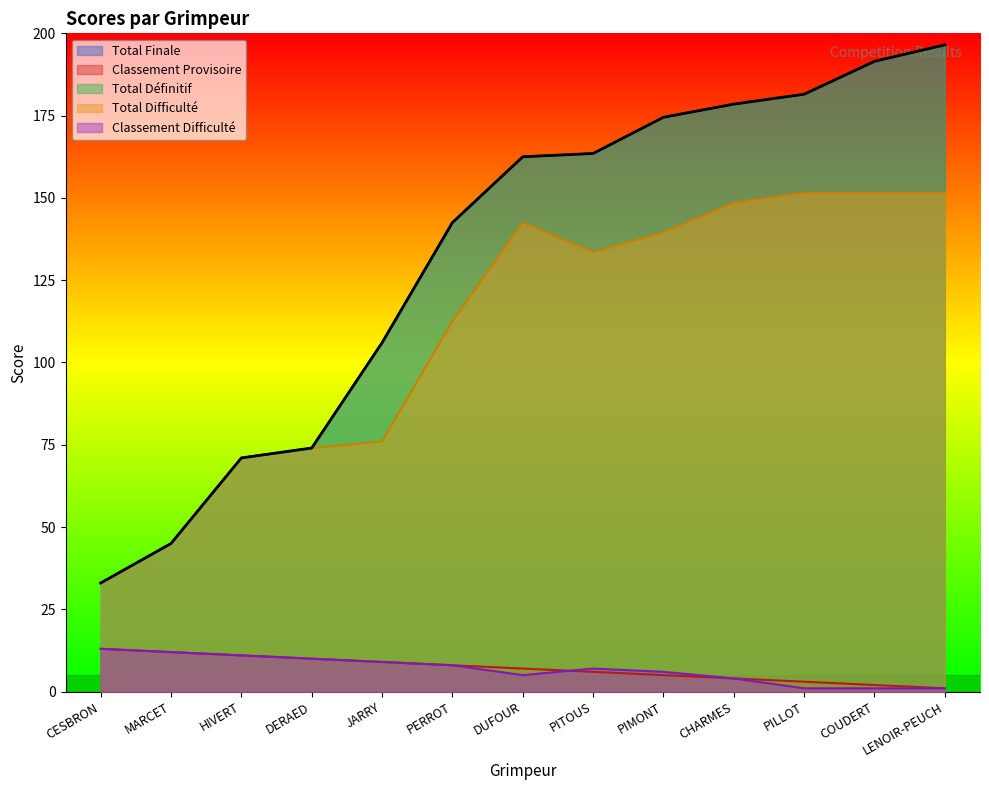

True or false: Total Difficulté and Classement Difficulté cross at least once.

False